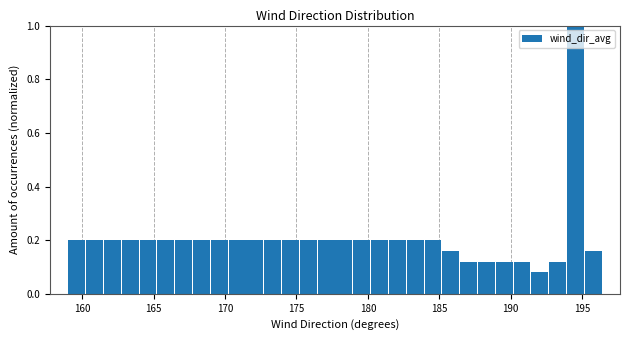

Around what value on the x-axis is the tallest bar? Give the approximate position of its centre, as read against the axis.

194.5